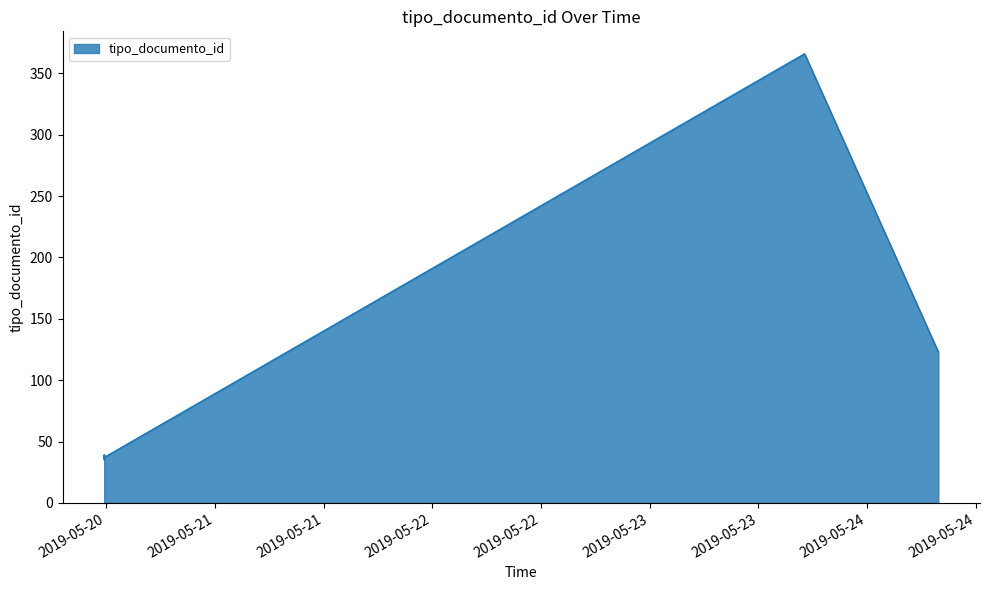

Which has a higher value, 2019-05-20 11:47:46 or 2019-05-24 07:50:47?

2019-05-24 07:50:47